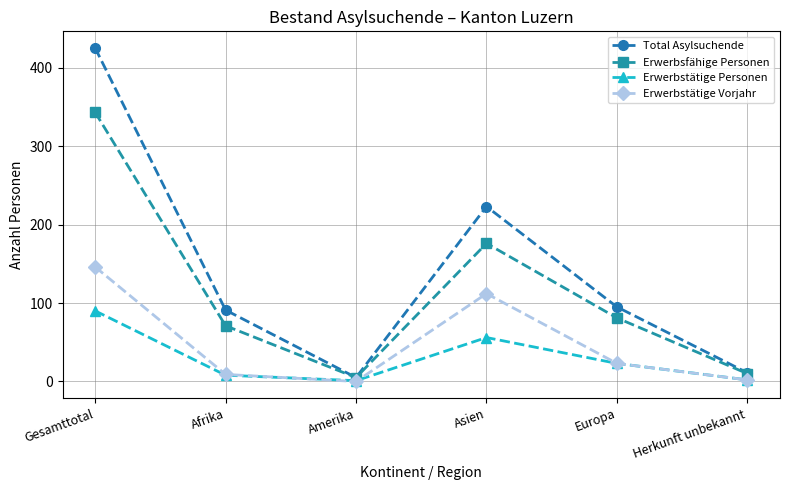

What is the value of the Erwerbstätige Personen point at the 4th from the left?

56